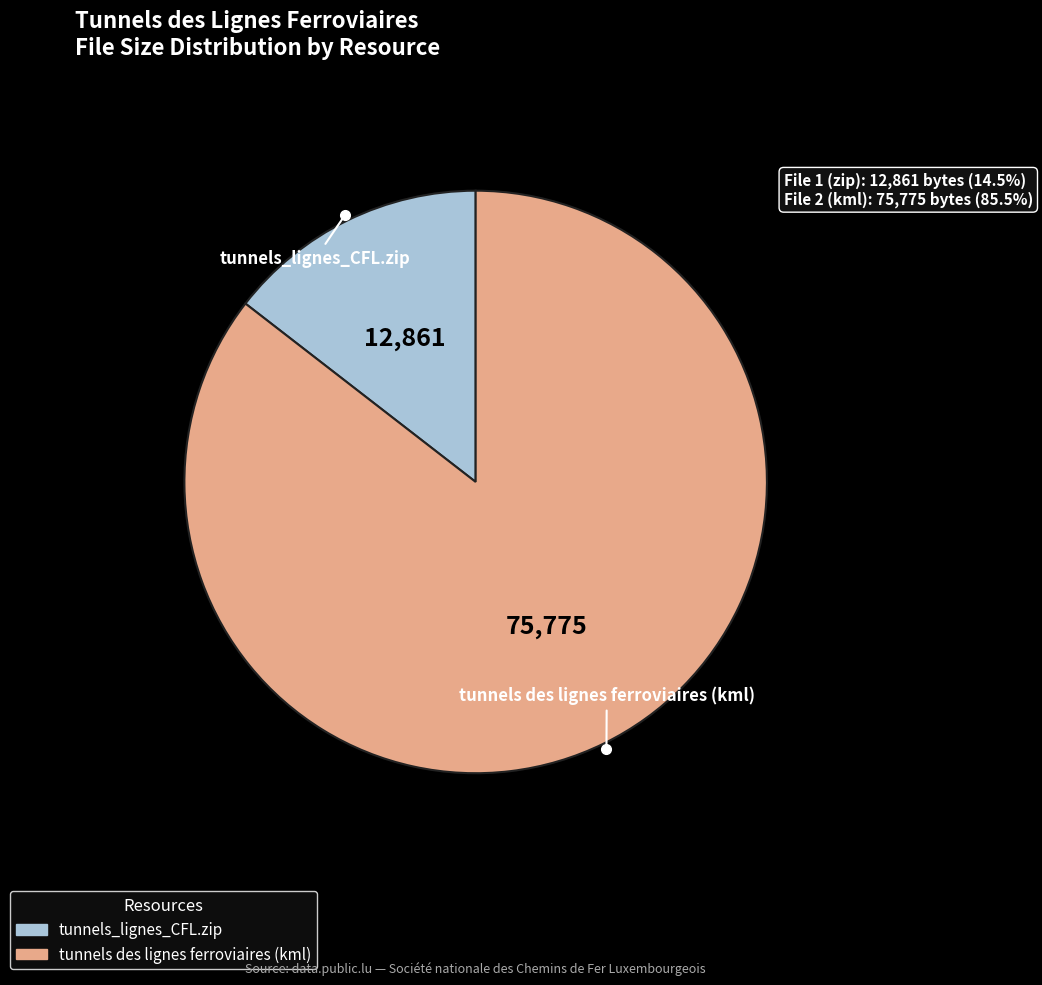

Do tunnels des lignes ferroviaires (kml) and tunnels_lignes_CFL.zip together represent more than half of the pie?

Yes